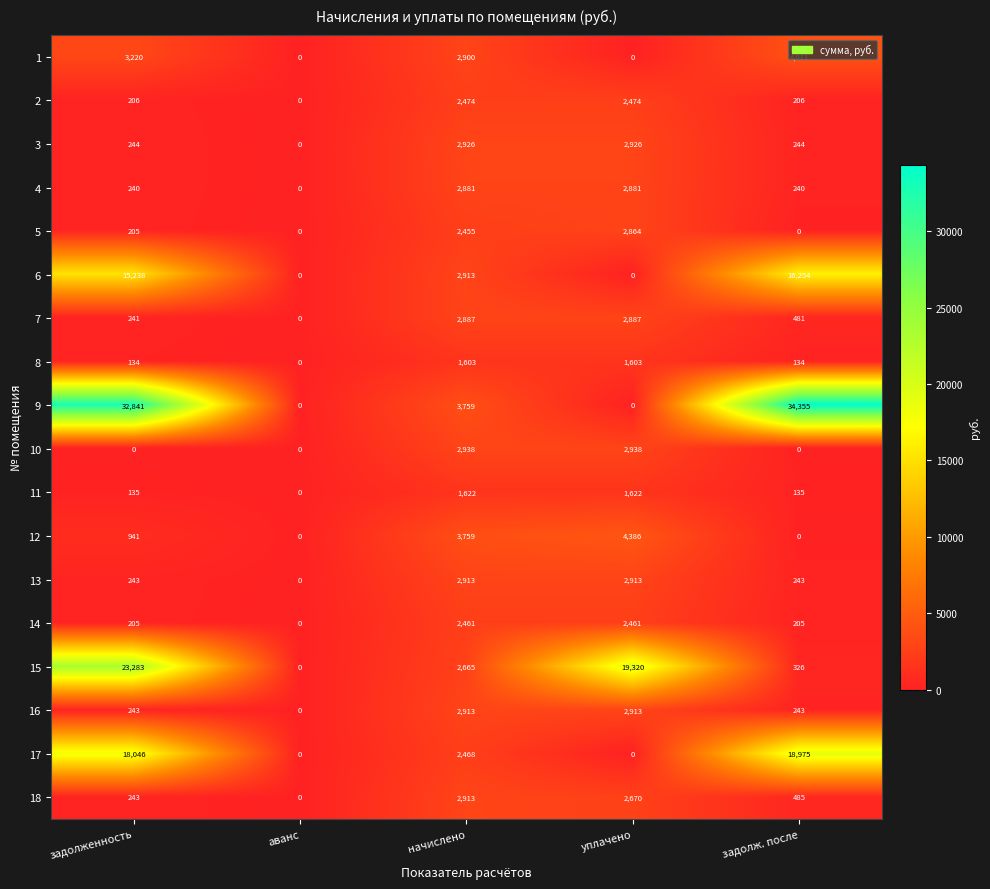

Where is 12 nearest to the value 2193?

задолженность